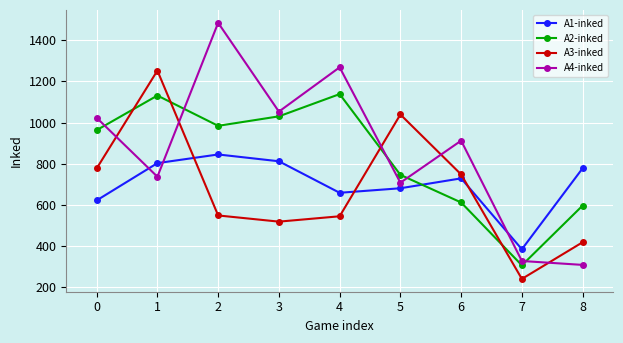

Is the value of A3-inked at 6 greater than the value of A1-inked at 4?

Yes